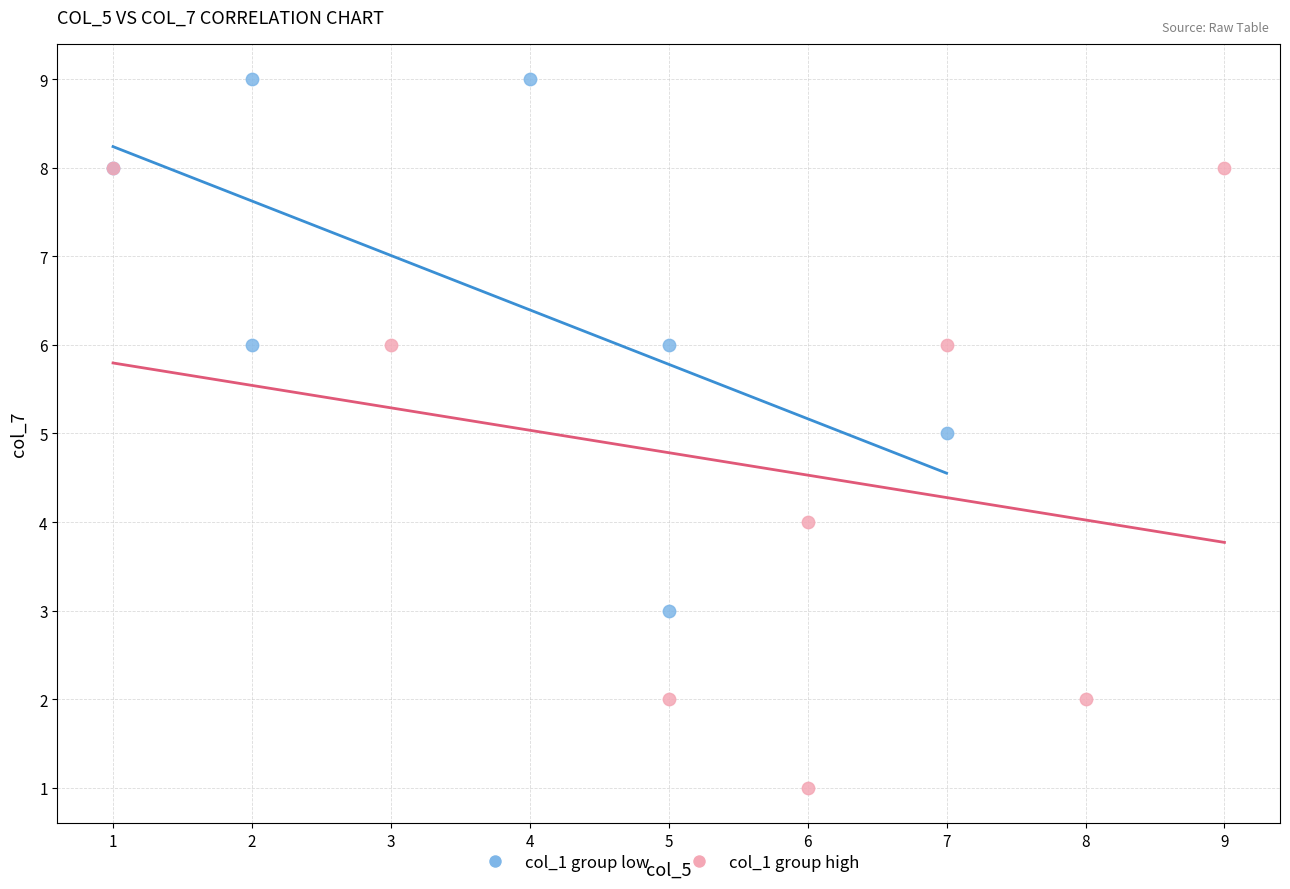

Which series reaches the maximum Y coordinate?

col_1 group low